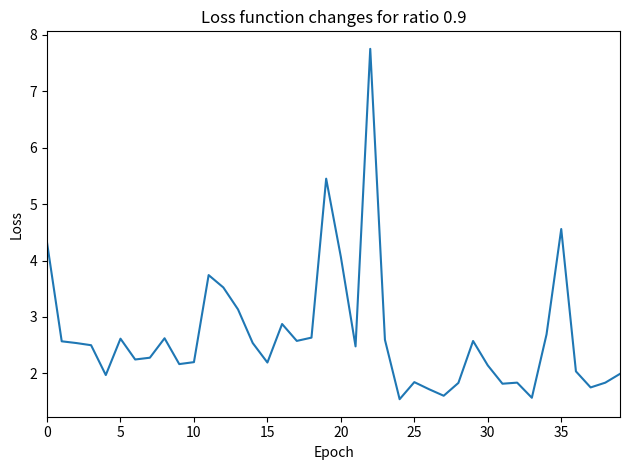

What is the difference between the maximum and minimum values?

6.2